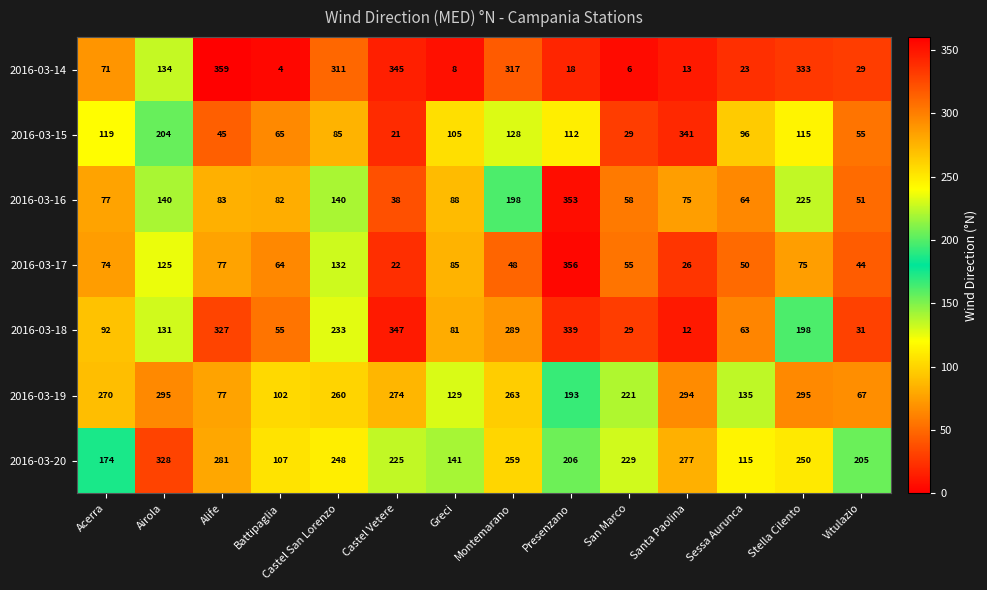

Which label corresponds to the smallest value in the chart?

Battipaglia